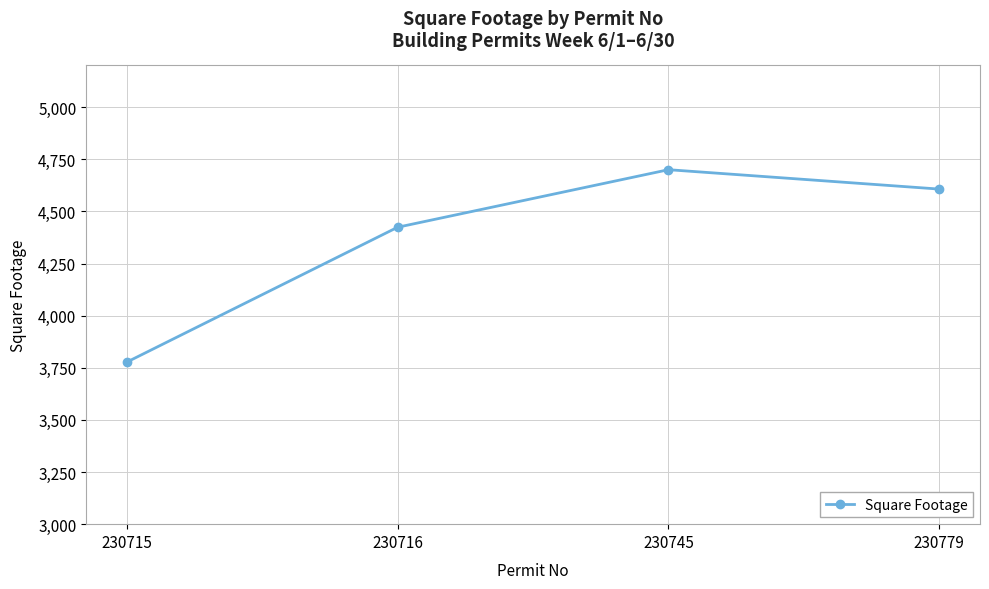

Which has a higher value, 230745 or 230716?

230745